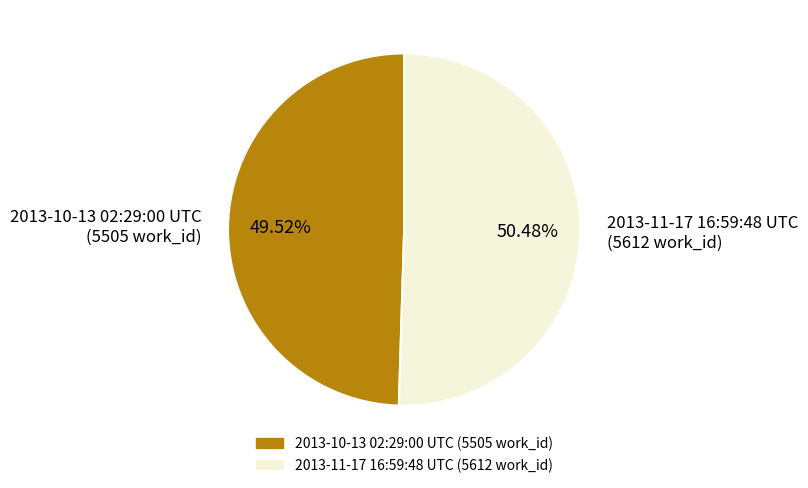

Which has a higher value, 2013-11-17 16:59:48 UTC (5612 work_id) or 2013-10-13 02:29:00 UTC (5505 work_id)?

2013-11-17 16:59:48 UTC (5612 work_id)